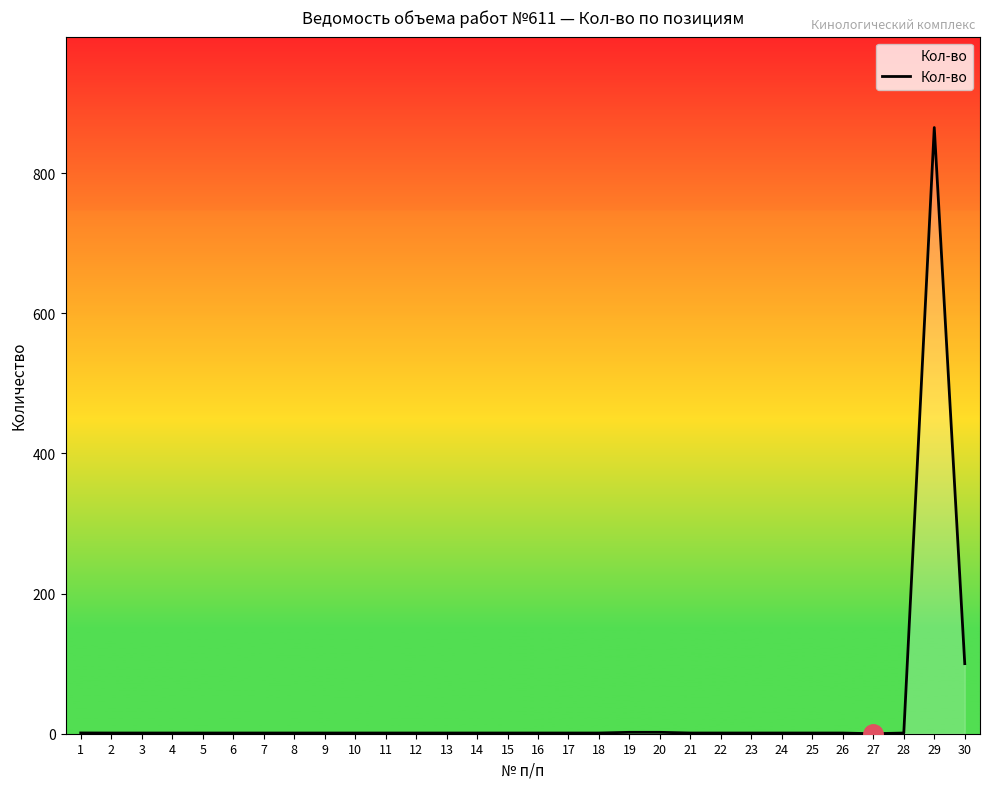

What is the difference between the maximum and minimum values?

865.0